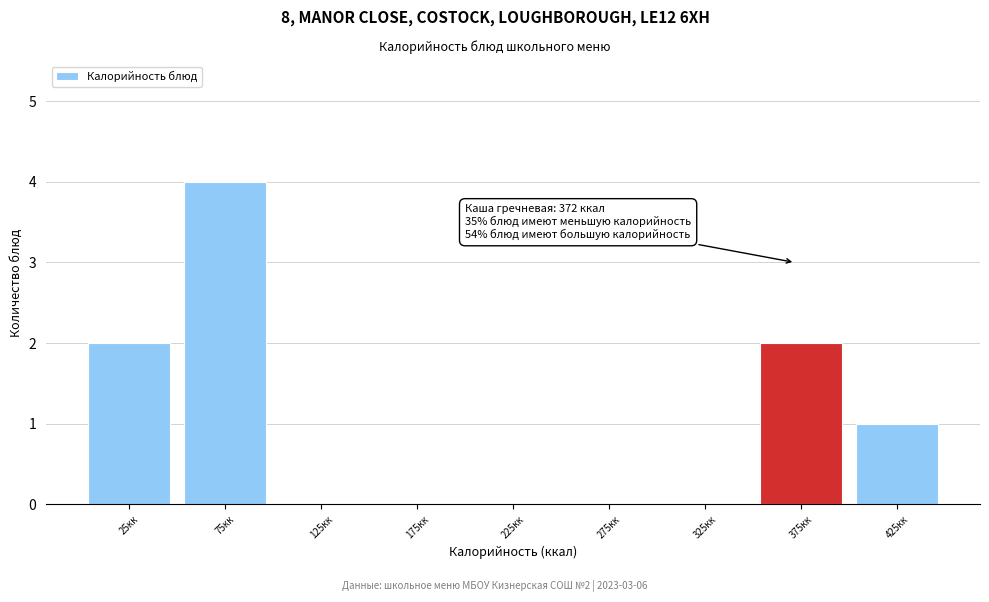

Which range on the x-axis has the tallest bar?

50 to 100